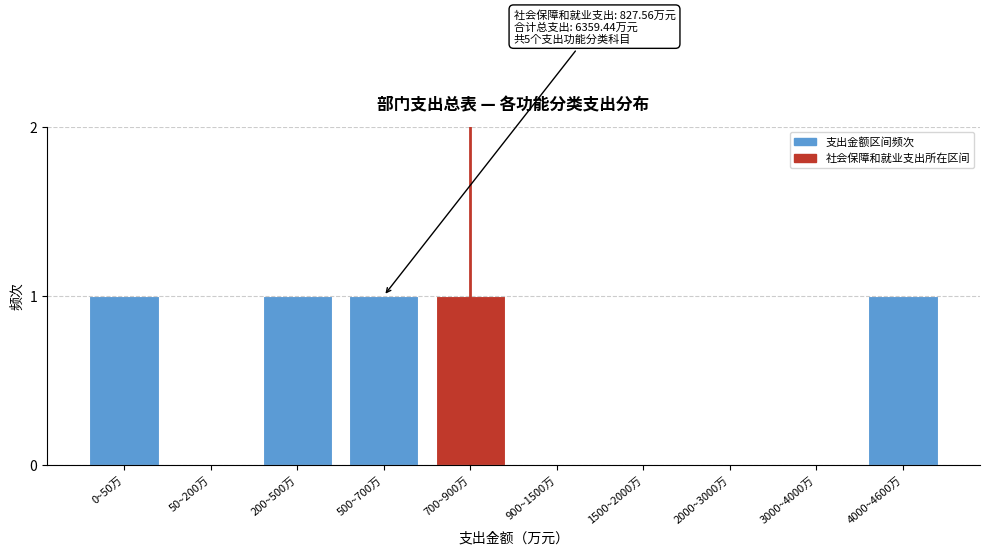

Reading right to left, transcribe all the data shown in this chart.

4000~4600万=1	3000~4000万=0	2000~3000万=0	1500~2000万=0	900~1500万=0	700~900万=1	500~700万=1	200~500万=1	50~200万=0	0~50万=1